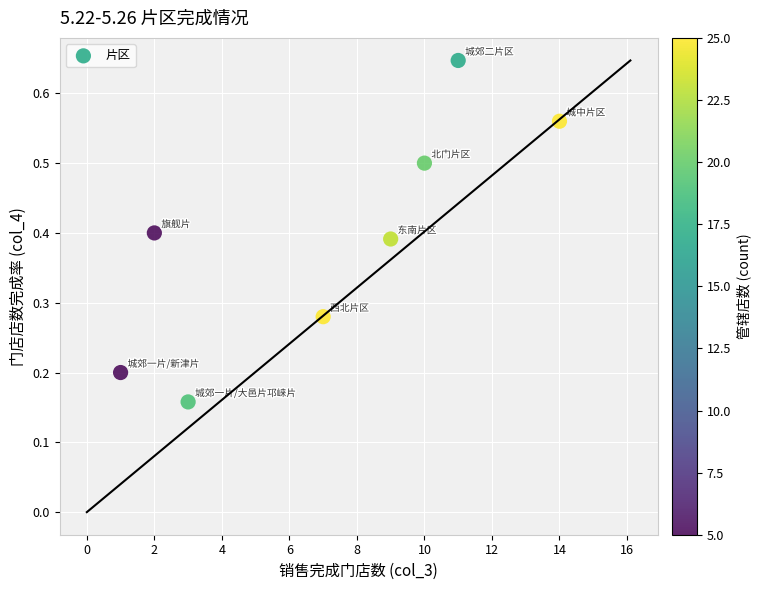

What is the range of X values (max minus min)?

13.0